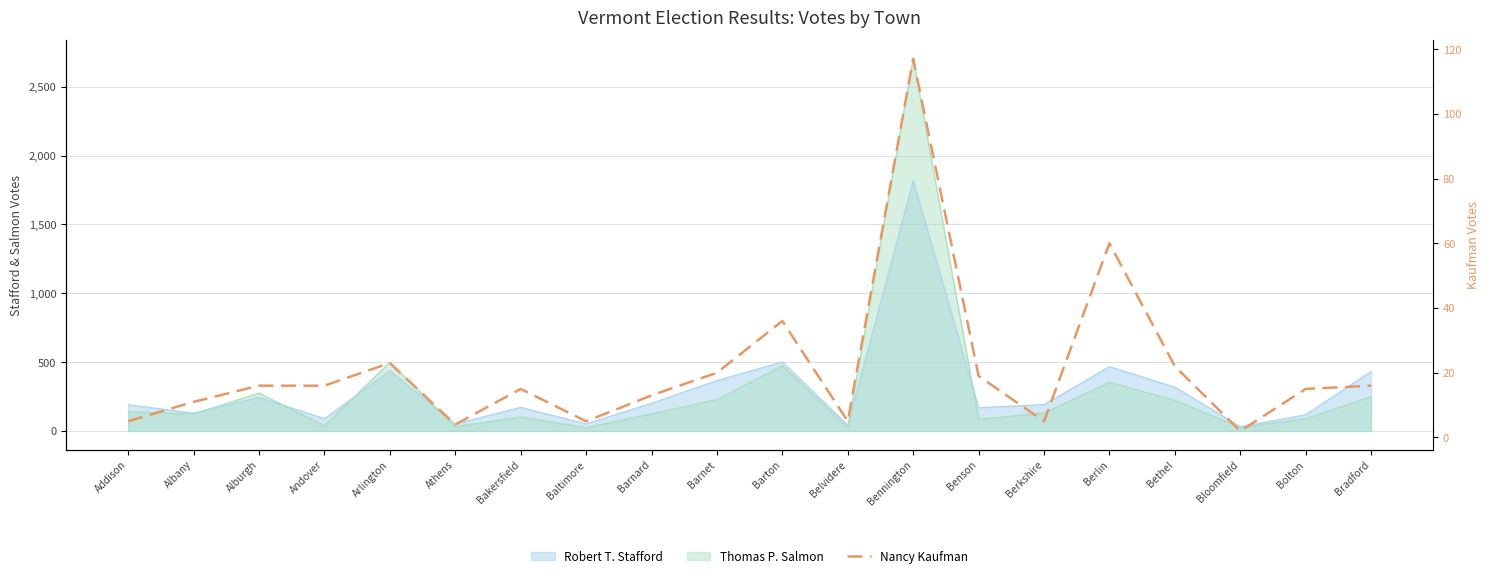

Reading left to right, extract all data points from this chart.

Addison=5	Albany=11	Alburgh=16	Andover=16	Arlington=23	Athens=4	Bakersfield=15	Baltimore=5	Barnard=13	Barnet=20	Barton=36	Belvidere=5	Bennington=117	Benson=19	Berkshire=5	Berlin=60	Bethel=22	Bloomfield=2	Bolton=15	Bradford=16